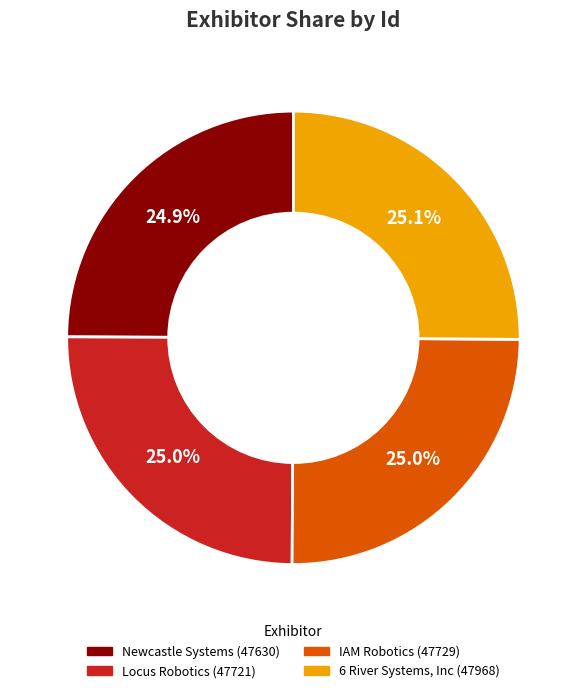

Is there a majority slice in this chart?

No